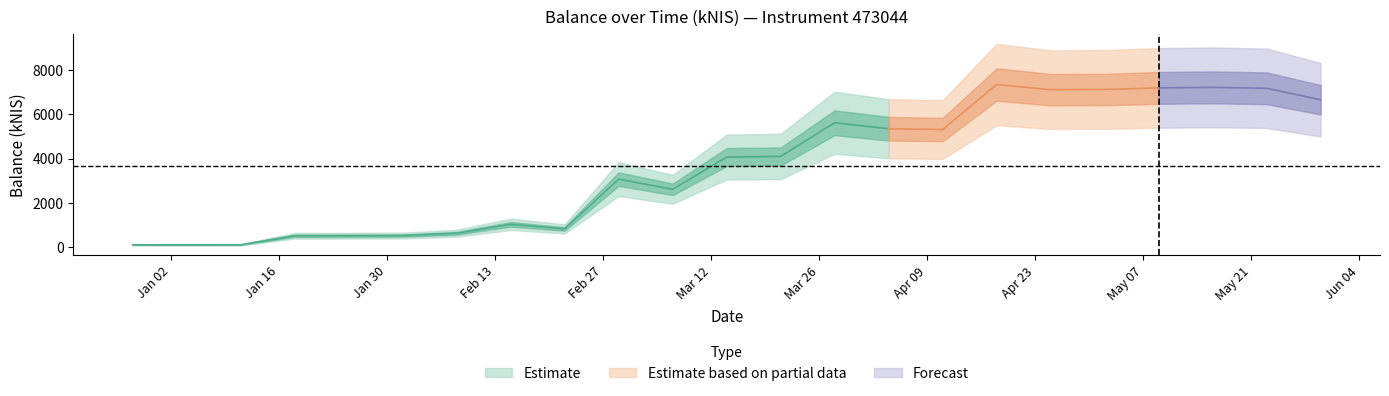

Between 2024-05-16 and 2024-05-09, which is larger?

2024-05-16